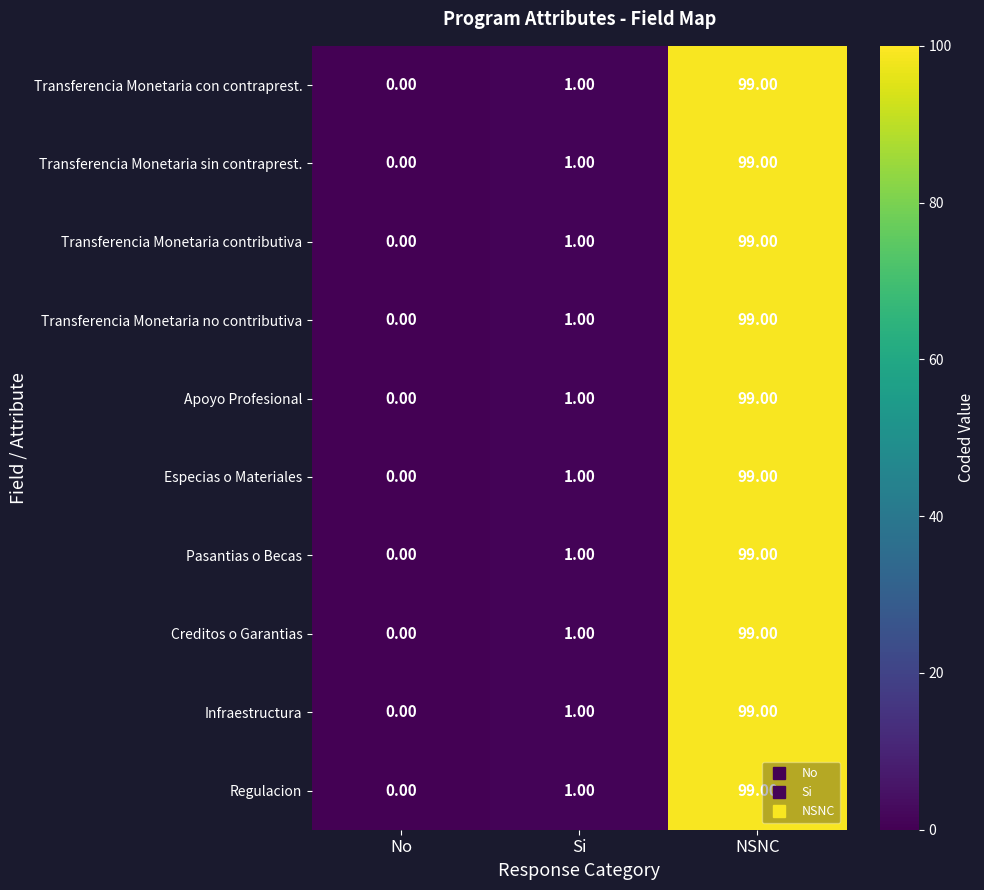

Is the value of Regulacion at No greater than the value of Infraestructura at Si?

No